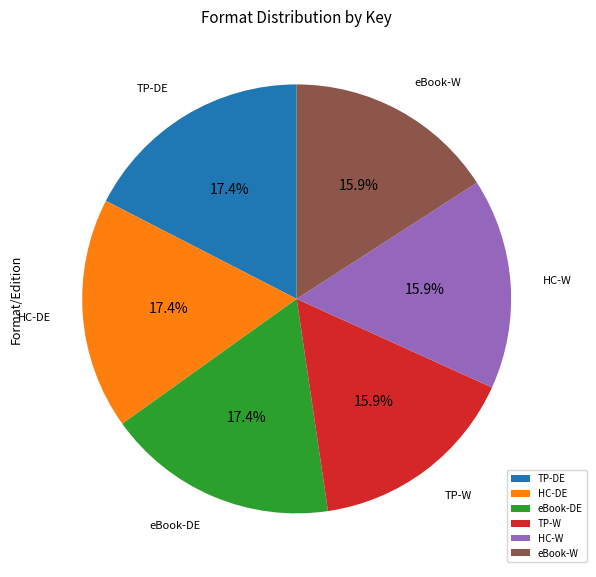

Do HC-DE and eBook-W together represent more than half of the pie?

No